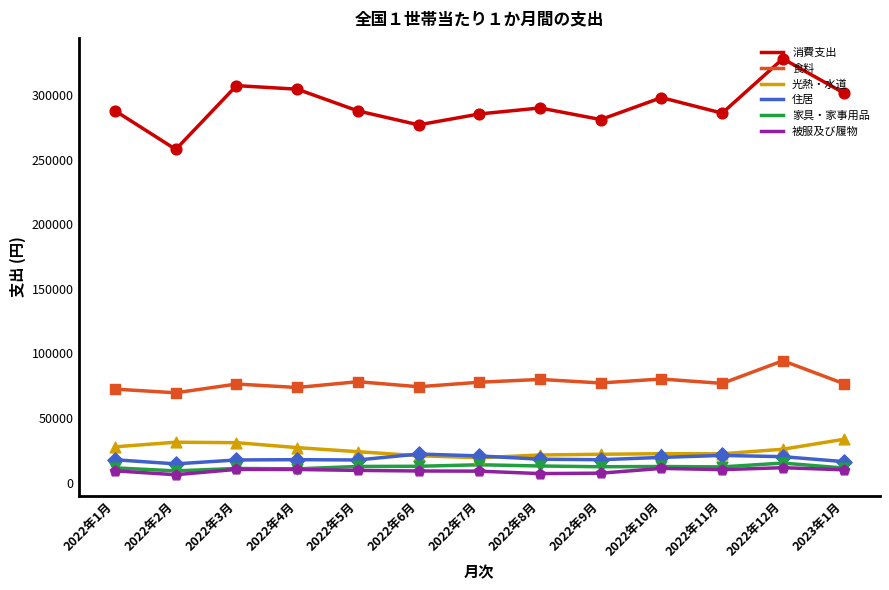

Is the value of 消費支出 at 2022年12月 greater than the value of 被服及び履物 at 2022年5月?

Yes